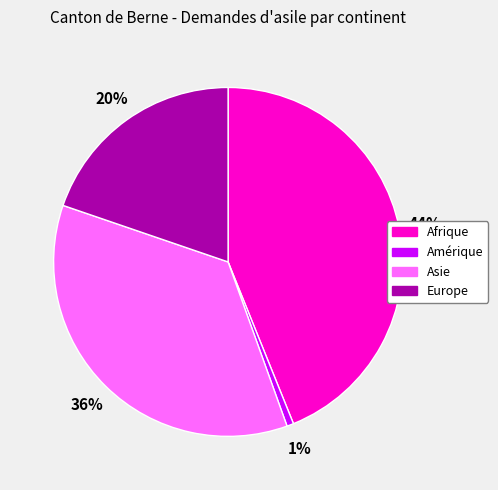

The Europe slice represents 11% of the pie. True or false?

False